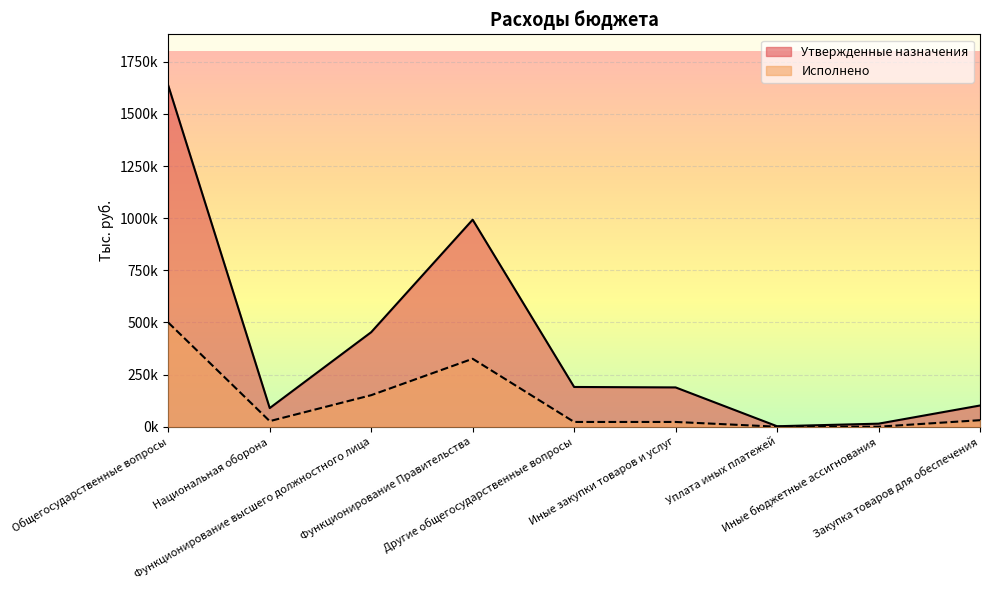

Reading right to left, list all the values displayed in this chart.

Утвержденные назначения: Закупка товаров для обеспечения=101582.0	Иные бюджетные ассигнования=14456.0	Уплата иных платежей=2117.0	Иные закупки товаров и услуг=188332.9	Другие общегосударственные вопросы=190449.9	Функционирование Правительства=992597.0	Функционирование высшего должностного лица=453200.0	Национальная оборона=89267.0	Общегосударственные вопросы=1636246.9
Исполнено: Закупка товаров для обеспечения=31128.1	Иные бюджетные ассигнования=1.0	Уплата иных платежей=0.0	Иные закупки товаров и услуг=22680.0	Другие общегосударственные вопросы=22680.0	Функционирование Правительства=325686.1	Функционирование высшего должностного лица=151063.2	Национальная оборона=26649.3	Общегосударственные вопросы=499429.3